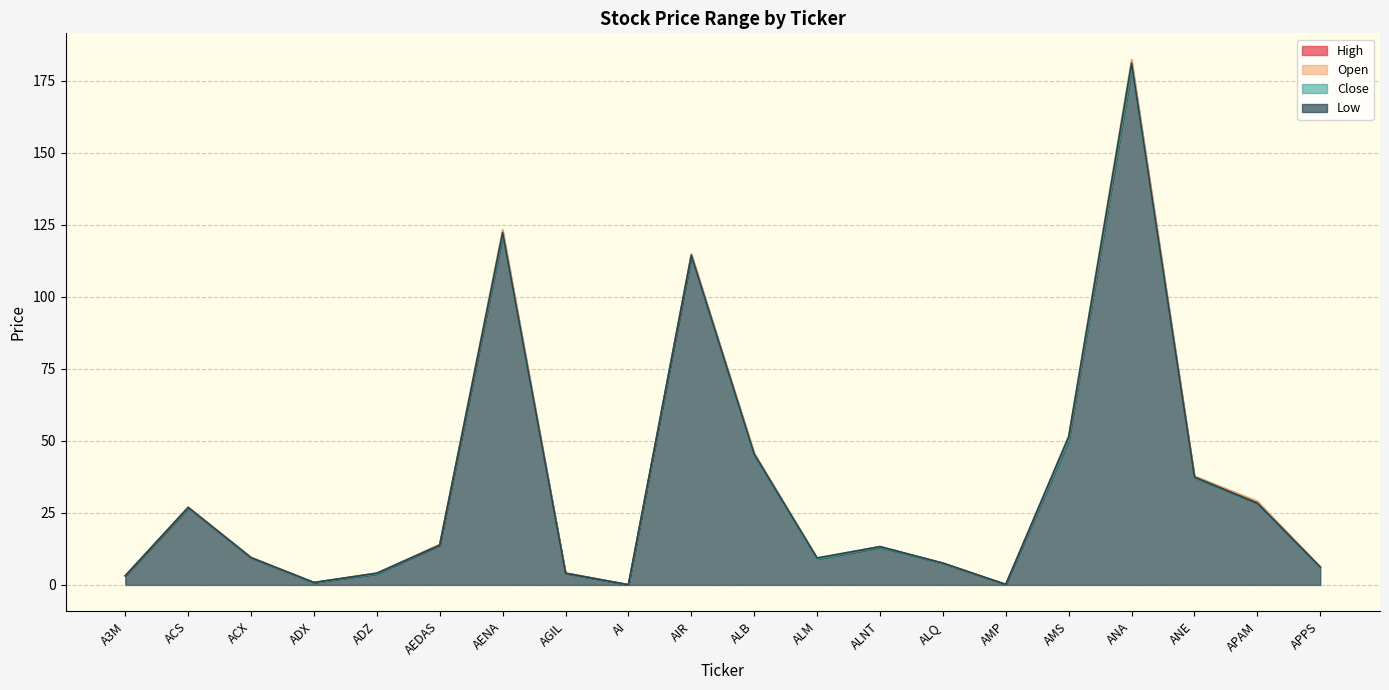

Reading right to left, what are all the values shown in this chart?

Open: APPS=6.0	APAM=28.8	ANE=37.3	ANA=179.2	AMS=50.3	AMP=0.2	ALQ=7.5	ALNT=13.3	ALM=9.1	ALB=45.6	AIR=114.5	AI=0.1	AGIL=4.2	AENA=121.5	AEDAS=14.0	ADZ=4.0	ADX=0.8	ACX=9.4	ACS=26.7	A3M=3.2
High: APPS=6.2	APAM=29.1	ANE=37.8	ANA=182.3	AMS=51.6	AMP=0.2	ALQ=7.6	ALNT=13.3	ALM=9.4	ALB=45.6	AIR=114.9	AI=0.1	AGIL=4.2	AENA=123.2	AEDAS=14.0	ADZ=4.1	ADX=0.9	ACX=9.6	ACS=27.1	A3M=3.2
Low: APPS=6.0	APAM=28.4	ANE=37.2	ANA=179.1	AMS=50.1	AMP=0.2	ALQ=7.5	ALNT=13.1	ALM=9.0	ALB=44.9	AIR=114.0	AI=0.1	AGIL=4.0	AENA=121.2	AEDAS=13.8	ADZ=3.9	ADX=0.8	ACX=9.3	ACS=26.6	A3M=3.1
Close: APPS=6.2	APAM=28.4	ANE=37.5	ANA=181.1	AMS=51.4	AMP=0.2	ALQ=7.6	ALNT=13.3	ALM=9.4	ALB=45.4	AIR=114.4	AI=0.1	AGIL=4.1	AENA=122.3	AEDAS=13.8	ADZ=4.1	ADX=0.8	ACX=9.5	ACS=26.9	A3M=3.2